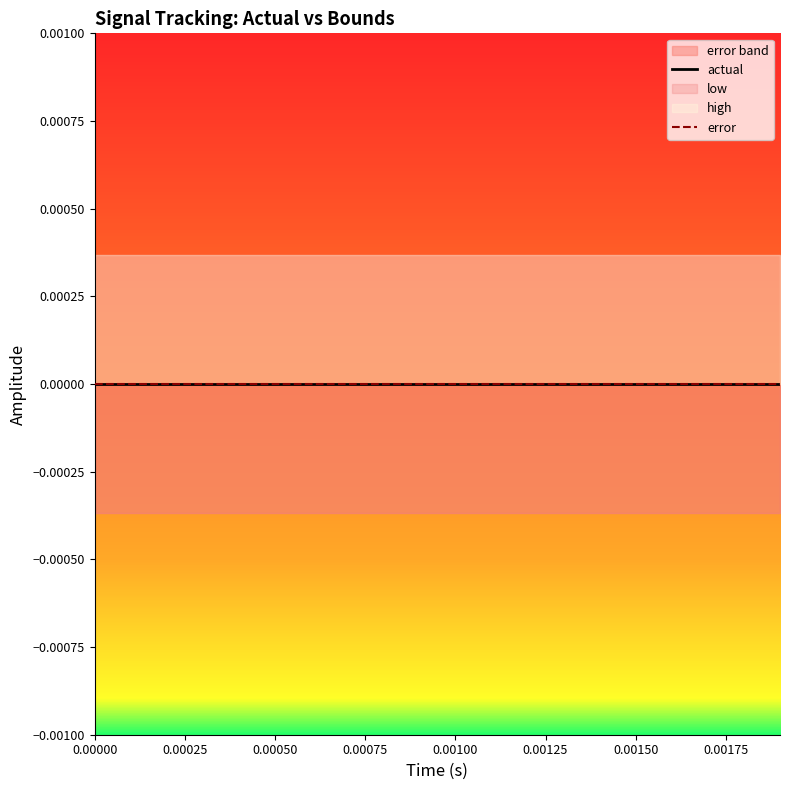

True or false: high has a value of 0.0 at 0.0018.

False